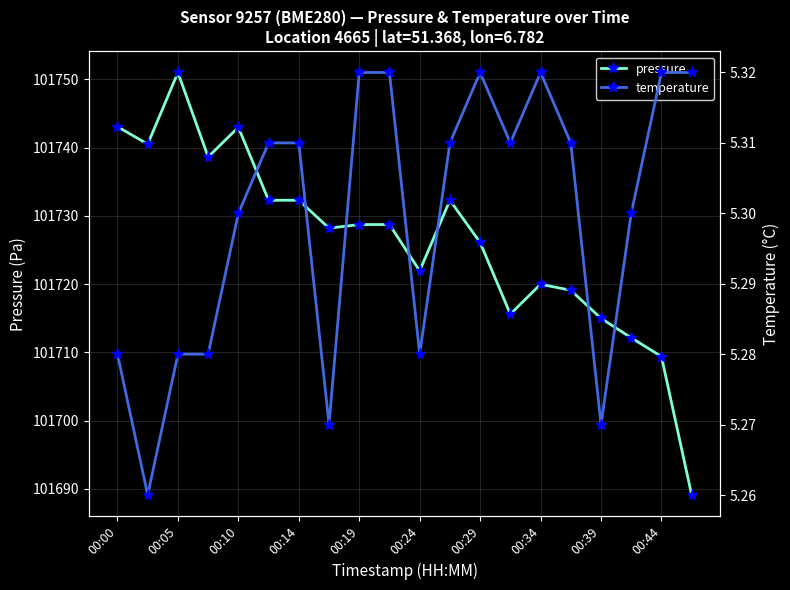

The pressure series shows 168440.3 at 00:29. True or false?

False